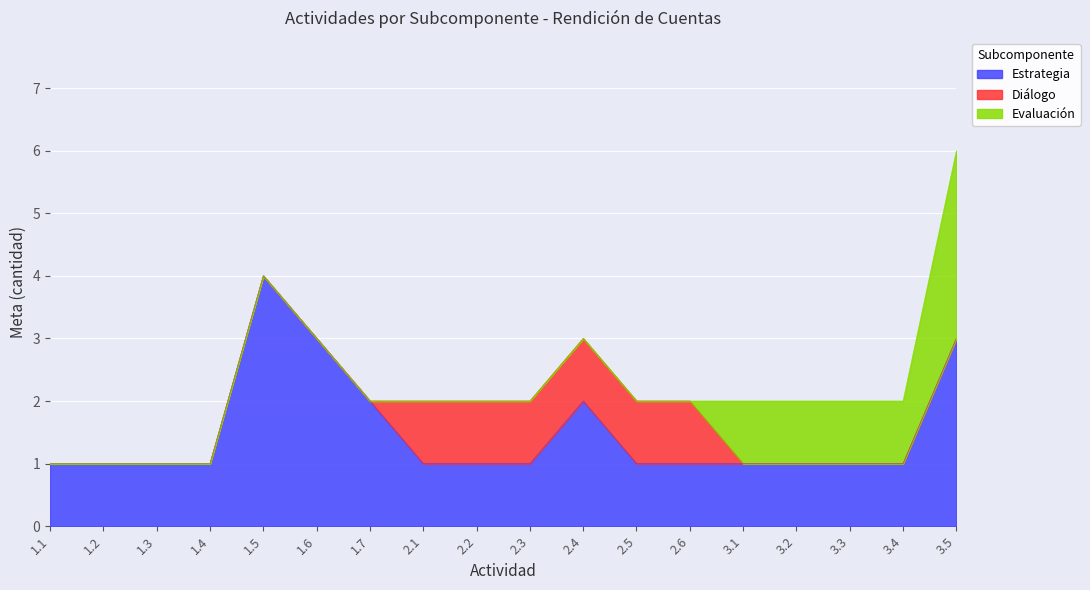

What is the label of the 15th point from the left?

3.2